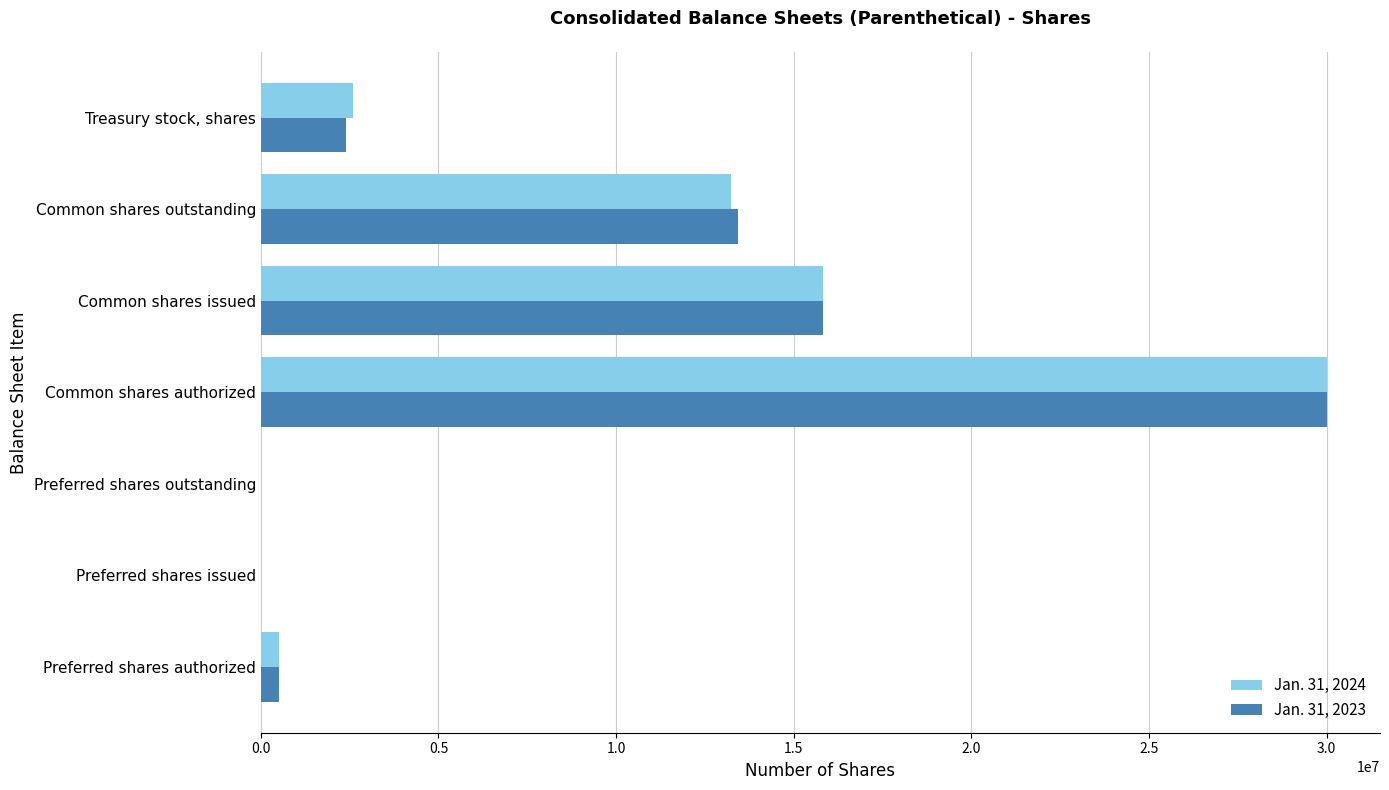

What is the greatest value displayed?

30000000